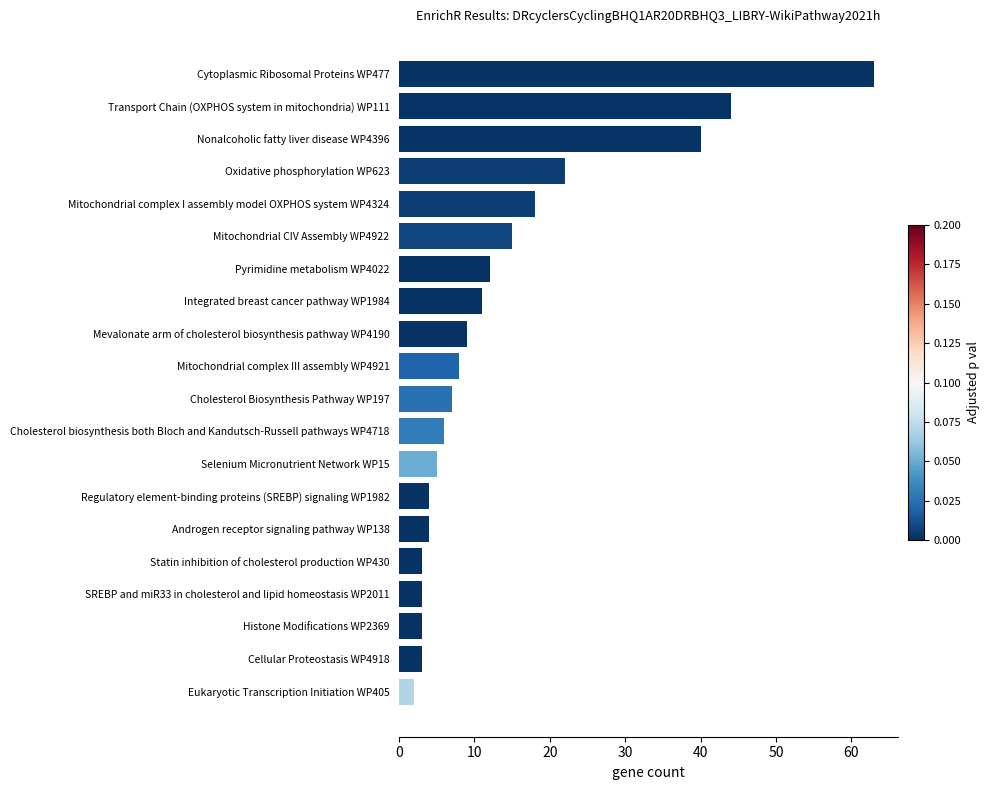

What is the label of the 1st bar from the top?

Cytoplasmic Ribosomal Proteins WP477